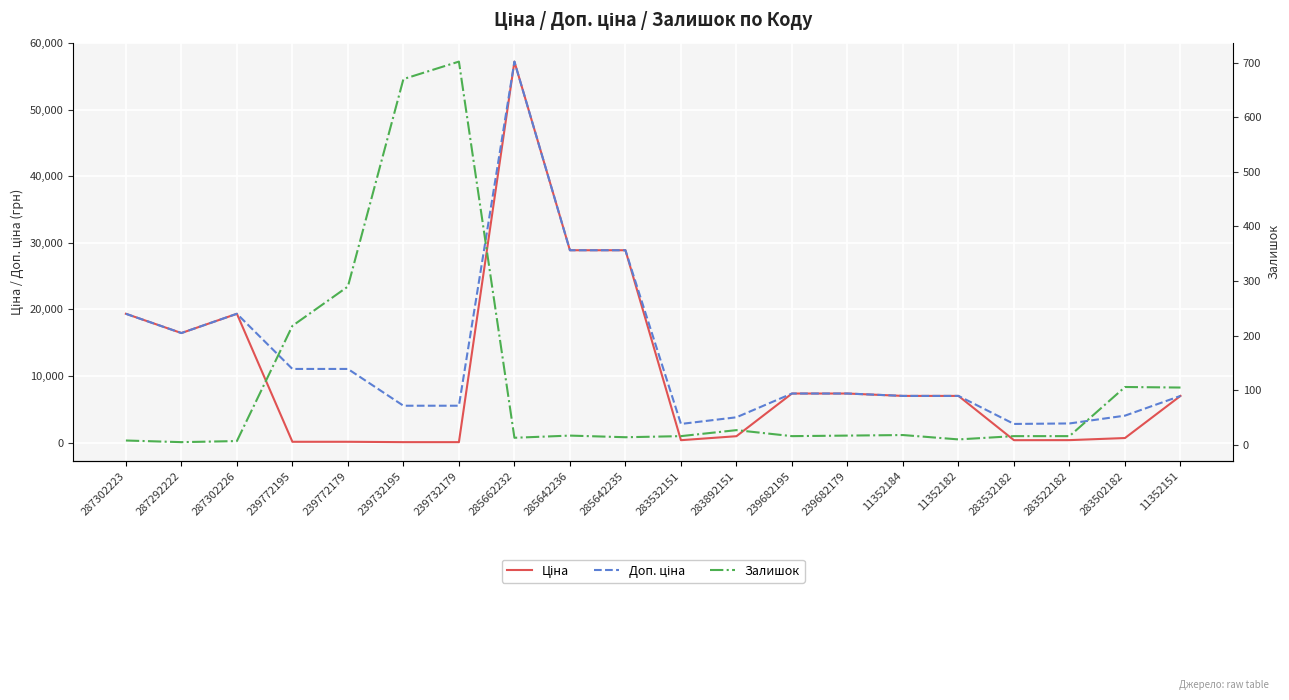

True or false: Залишок and Доп. ціна intersect in this chart.

False